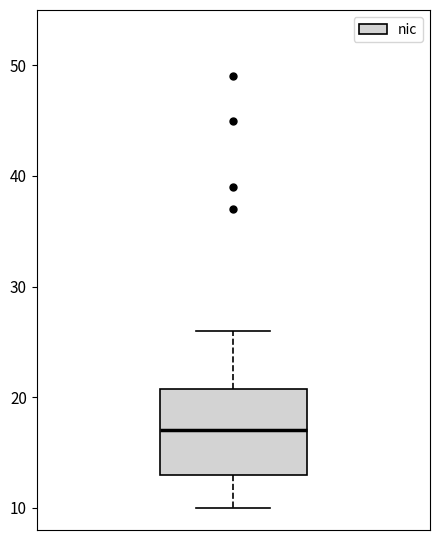

Read this box plot against the y-axis: the position of the median line, the range covered by the box, and the ends of both whiskers. The values are not printed on the chart, so give them approximately, as read against the axis.

median 17, box 13 to 21, whiskers 10 to 26